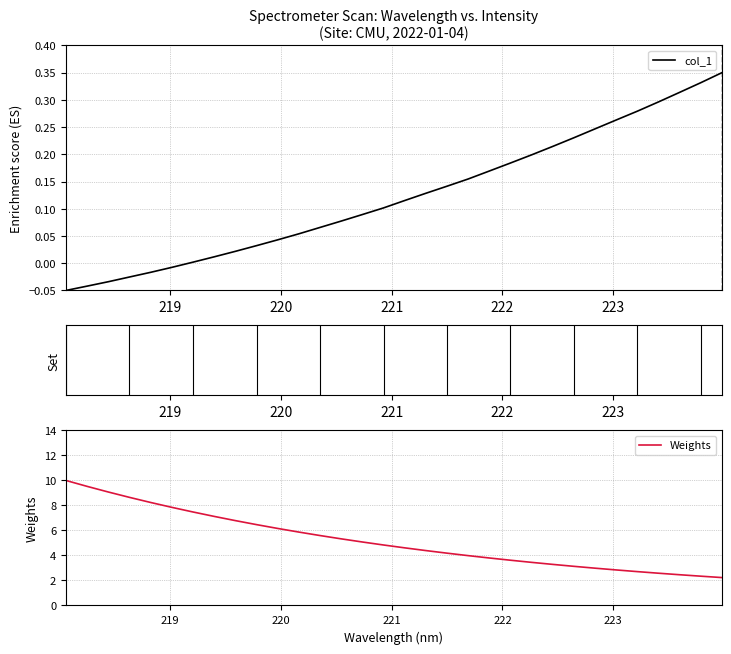

What is the maximum value for Weights?

10.0